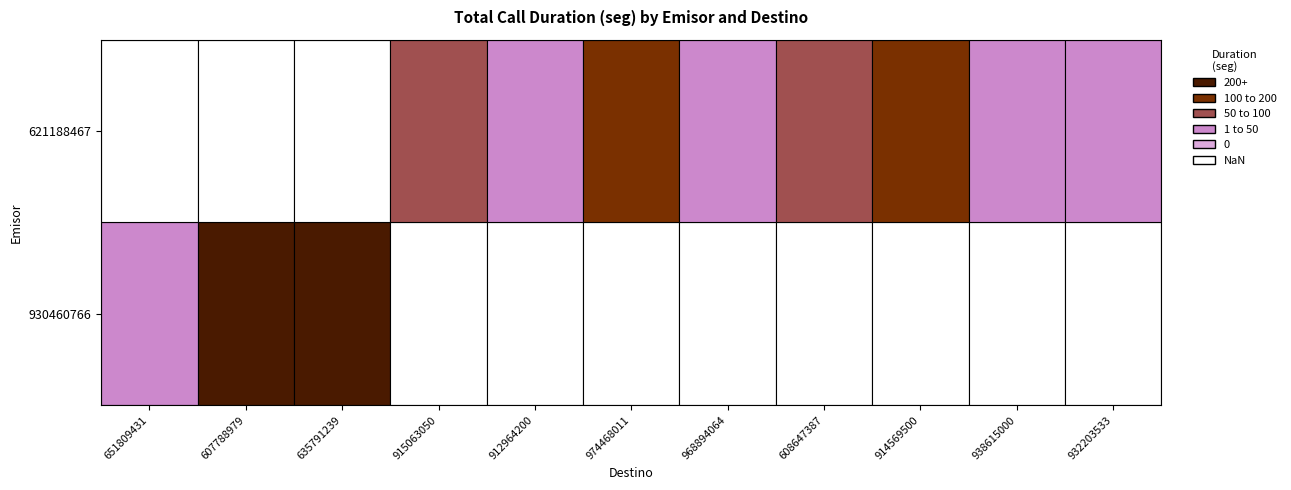

Which series has the largest total across all categories?

930460766